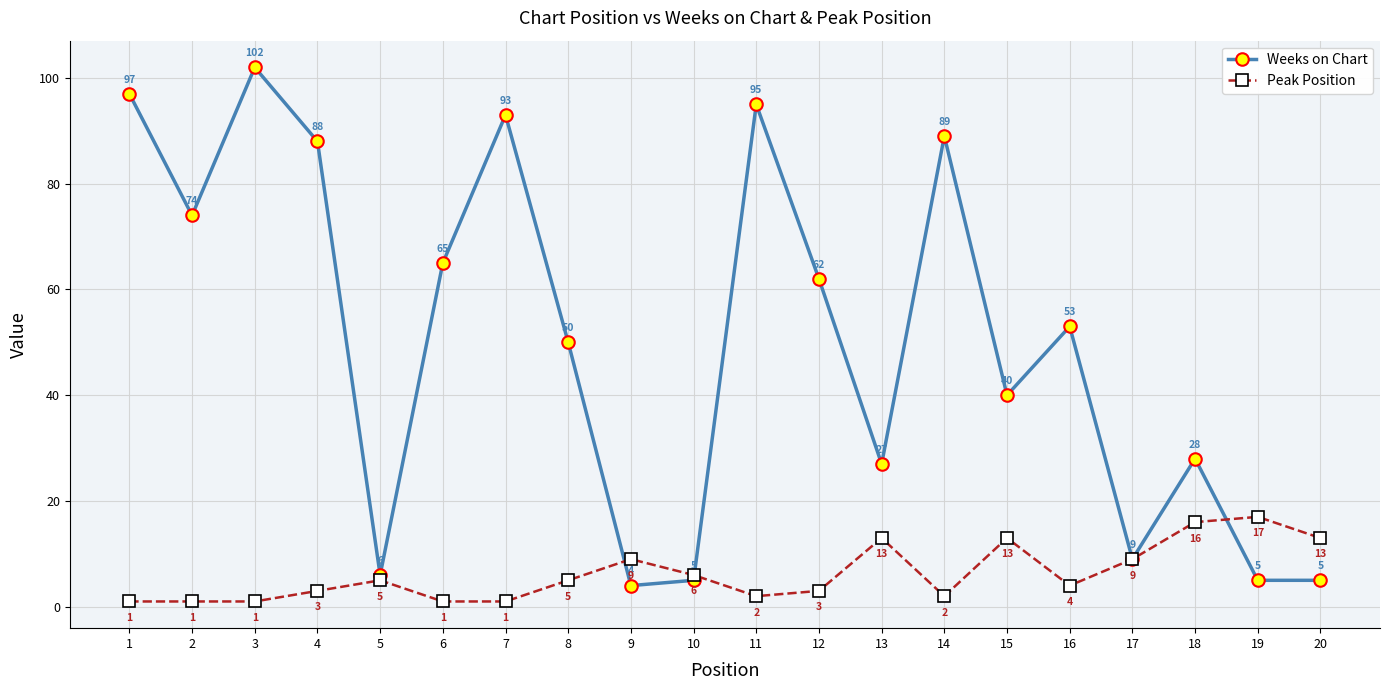

What is the sum of the Weeks on Chart values at 3 and 15?

142